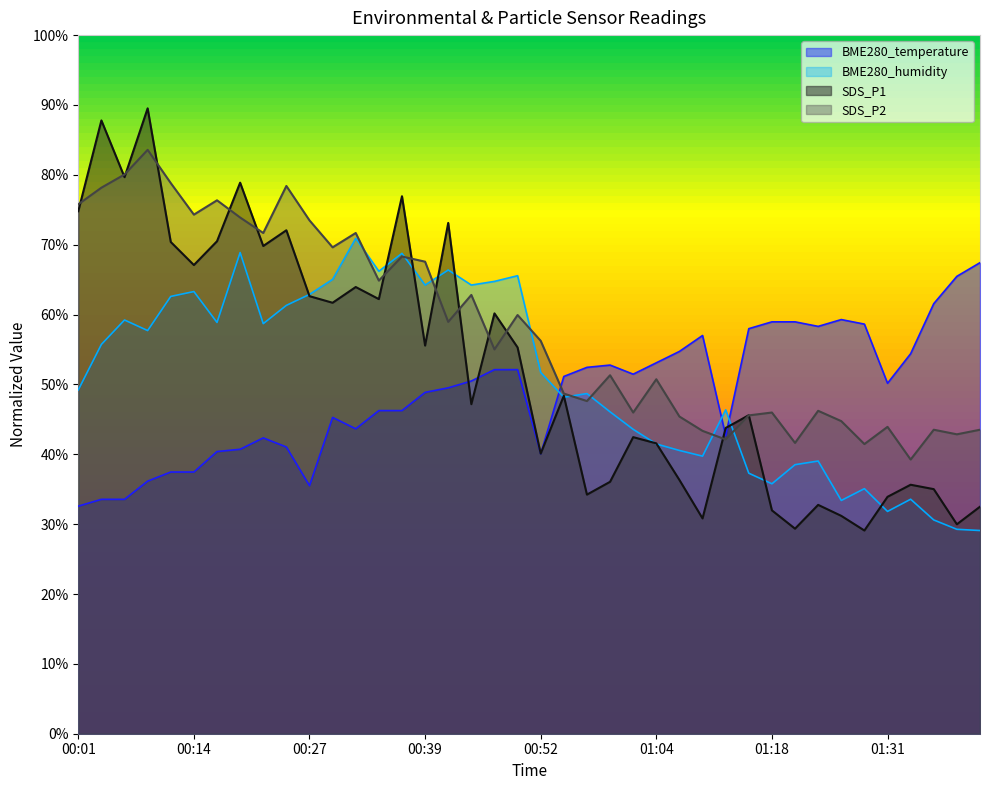

What is the label of the 11th point from the right?

01:15